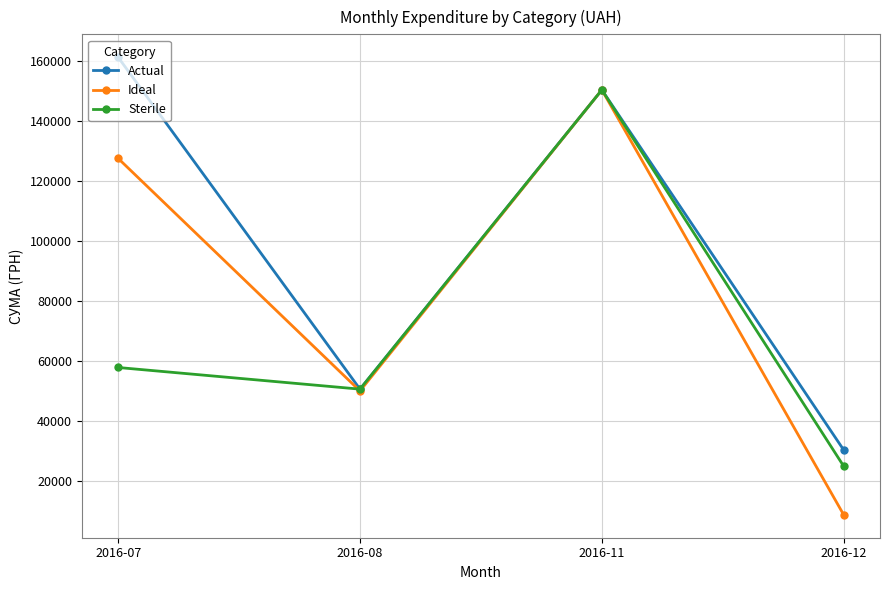

How many categories are shown in the chart?

4